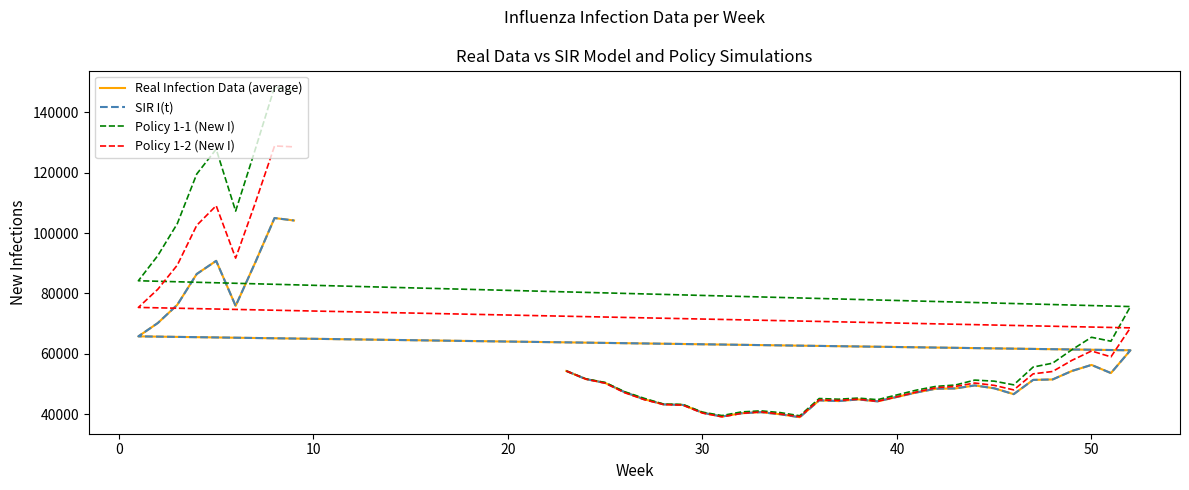

True or false: Policy 1-2 (New I) and Policy 1-1 (New I) intersect in this chart.

False